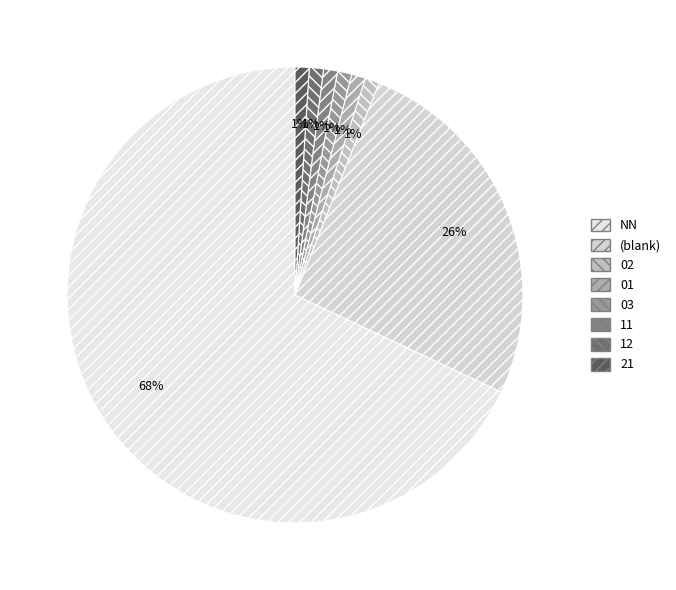

Is there any slice that represents more than half of the pie?

Yes